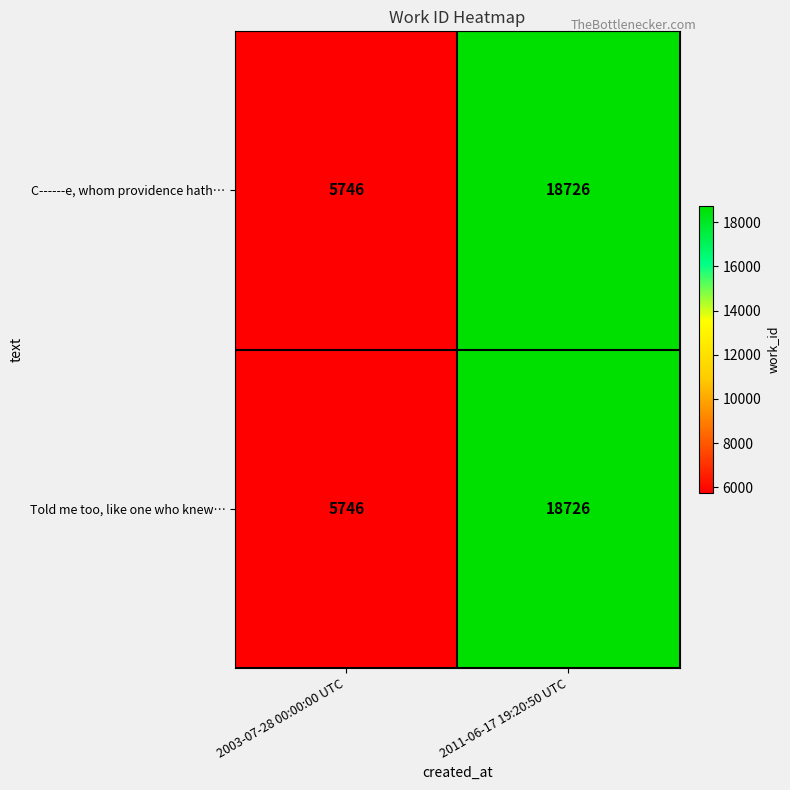

How many series are shown in this chart?

2